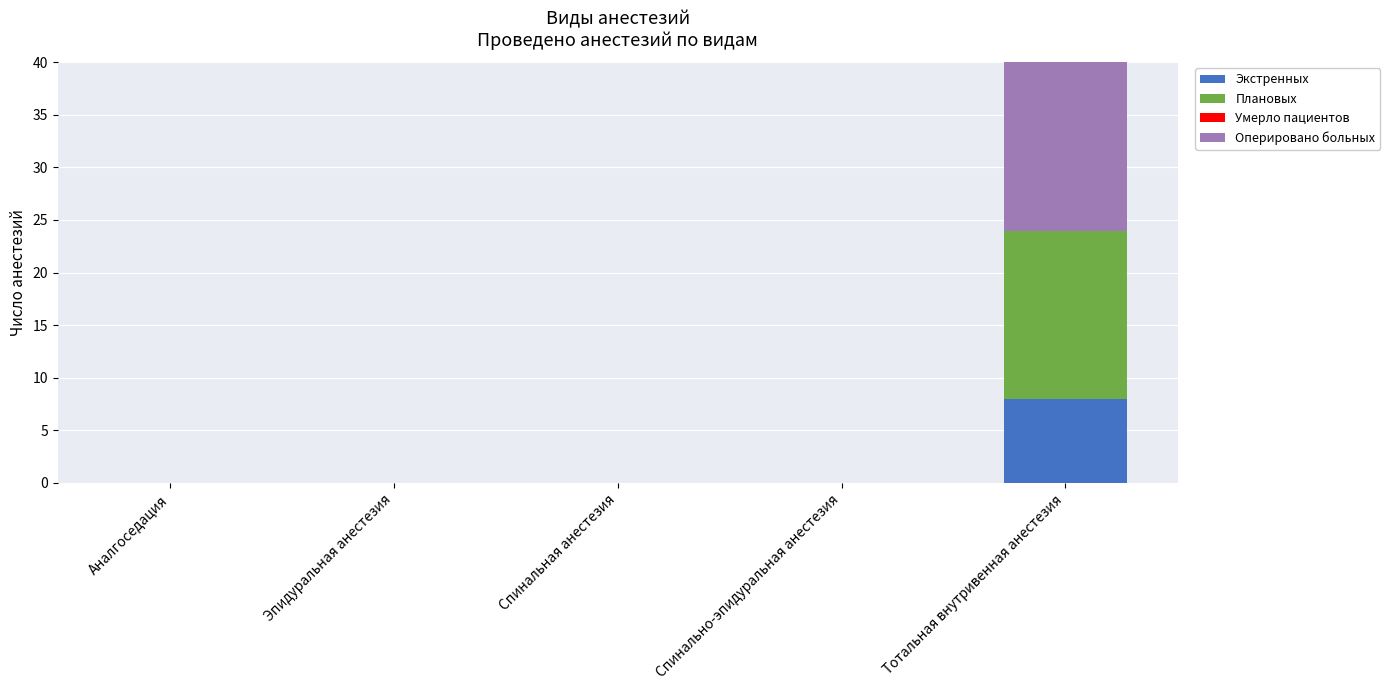

List the series in order of their overall mean, highest first.

Оперировано больных, Плановых, Экстренных, Умерло пациентов